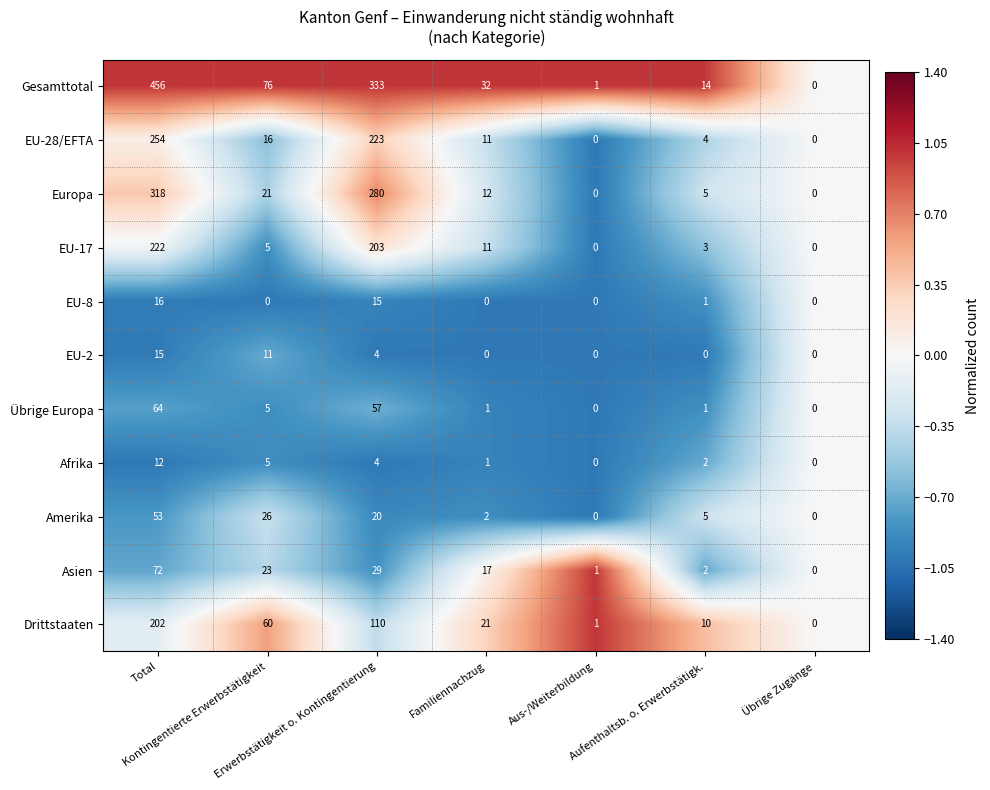

What is the sum of all Drittstaaten values?

404